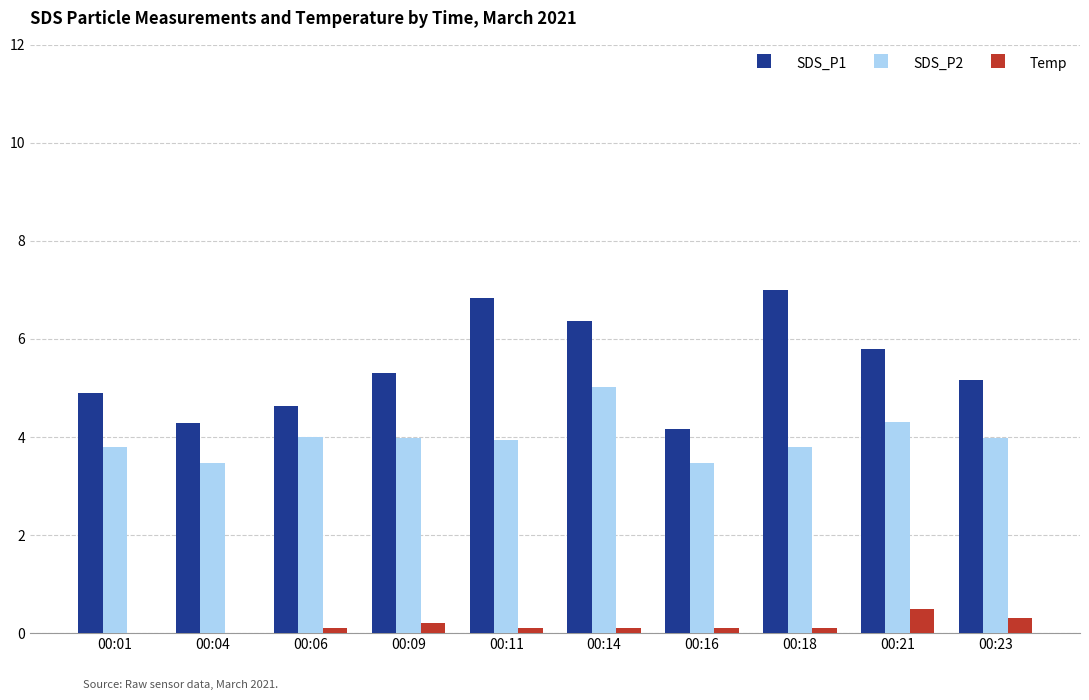

Which series has the largest range (max minus min)?

SDS_P1